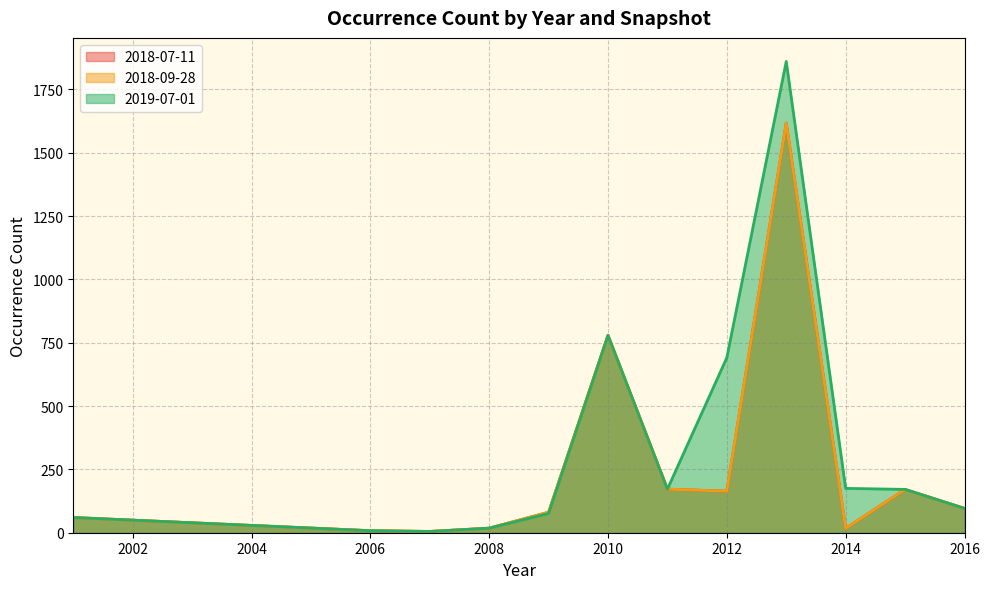

In 2019-07-01, how many points are higher than both neighbors (excluding endpoints)?

2